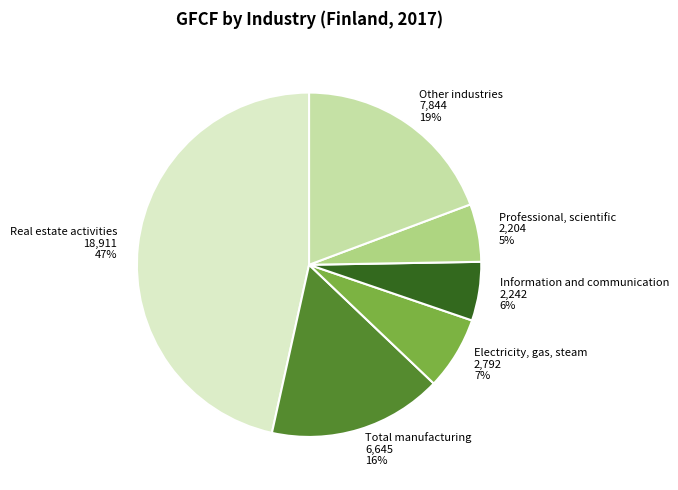

Which category has the biggest portion of the pie?

Real estate activities